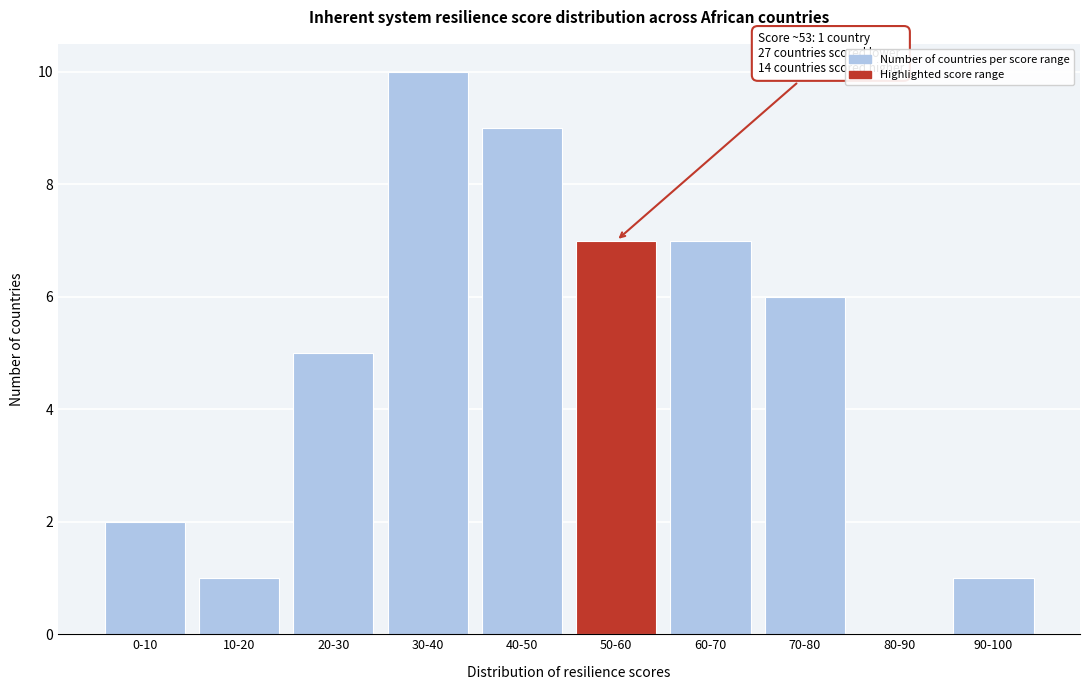

Reading left to right, list all the values displayed in this chart.

0-10=2	10-20=1	20-30=5	30-40=10	40-50=9	50-60=7	60-70=7	70-80=6	80-90=0	90-100=1